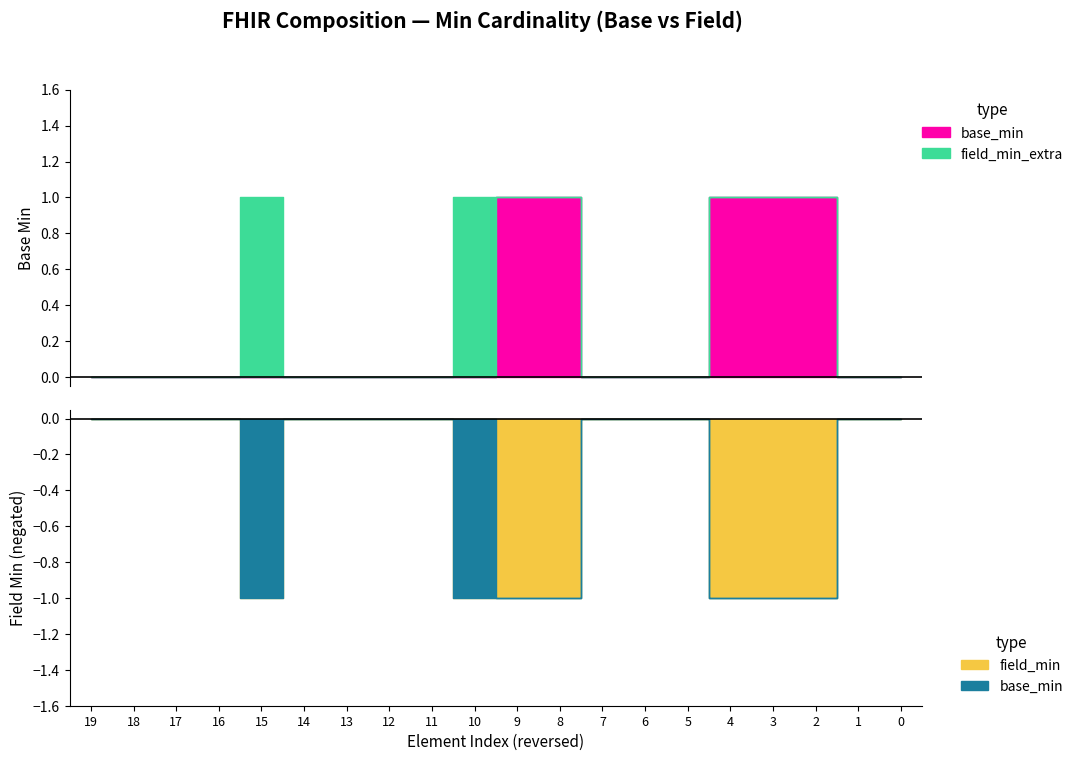

How many lines are shown in the chart?

2